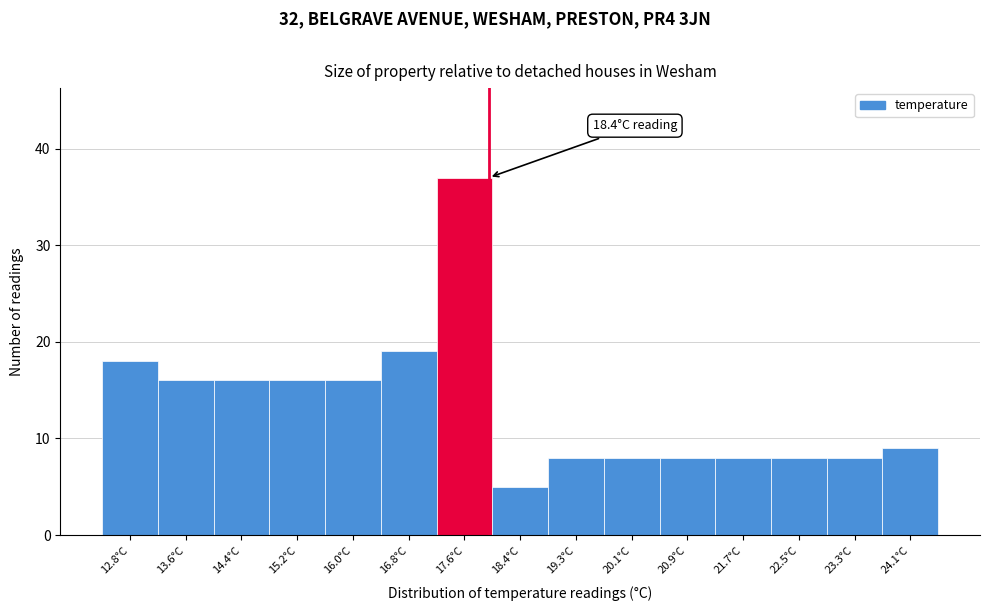

Reading right to left, list all the values displayed in this chart.

24.1°C=9	23.3°C=8	22.5°C=8	21.7°C=8	20.9°C=8	20.1°C=8	19.3°C=8	18.4°C=5	17.6°C=37	16.8°C=19	16.0°C=16	15.2°C=16	14.4°C=16	13.6°C=16	12.8°C=18